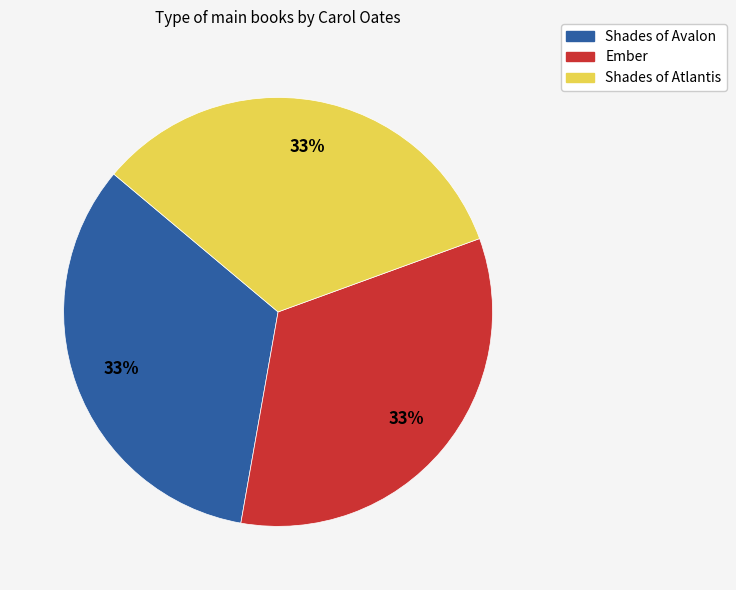

To the nearest percent, what percentage of the pie is Ember?

33%